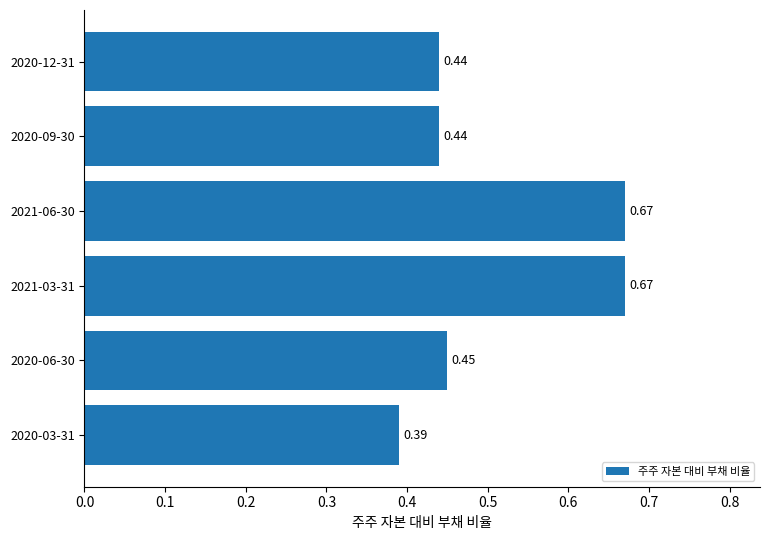

How many bars are there in total?

6